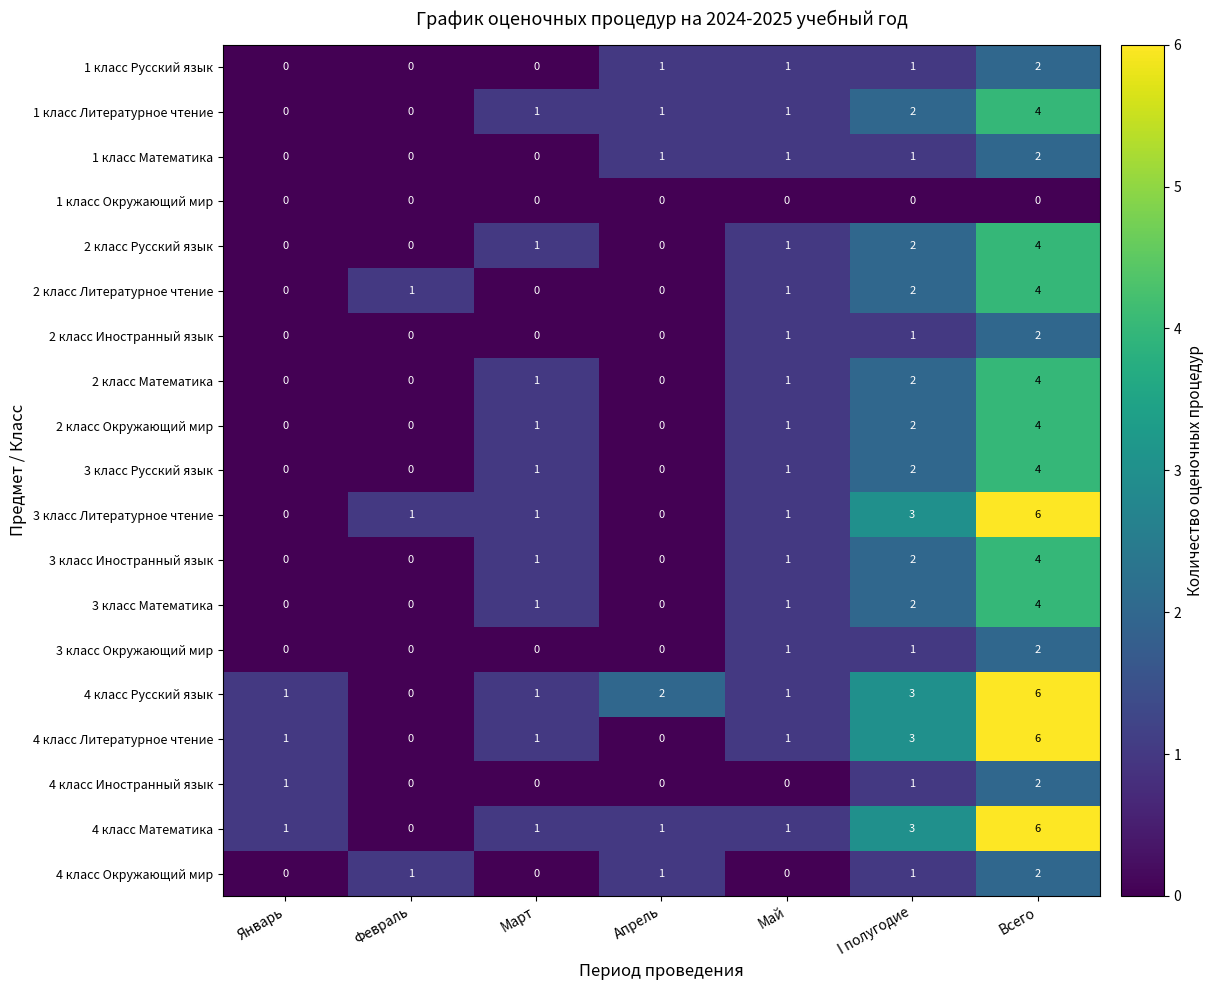

What is the maximum value shown in the chart?

6